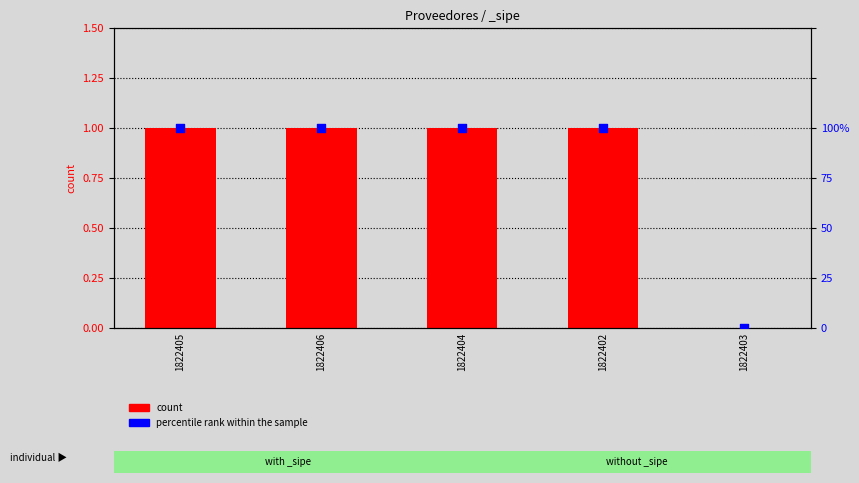

Which series has the largest total across all categories?

count